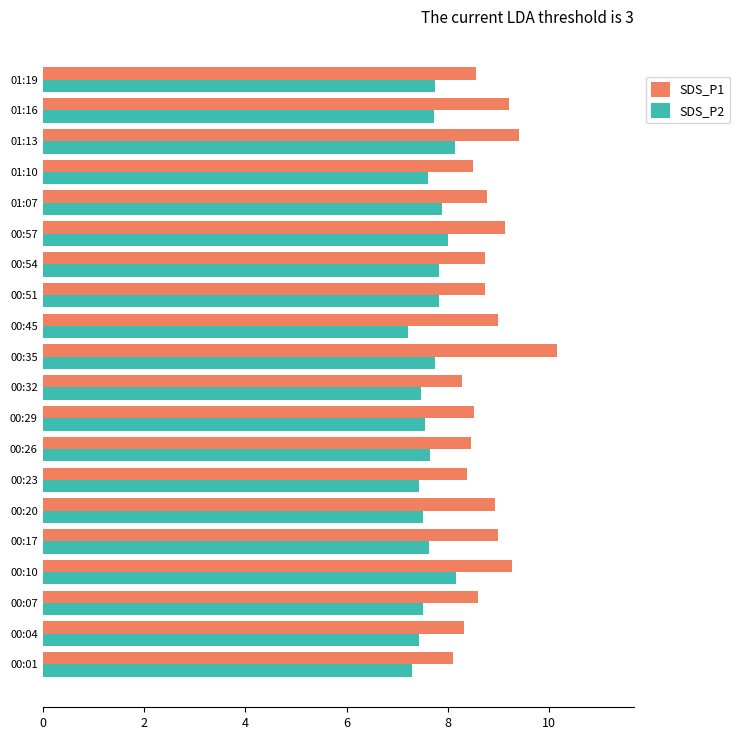

Which series has the largest range (max minus min)?

SDS_P1